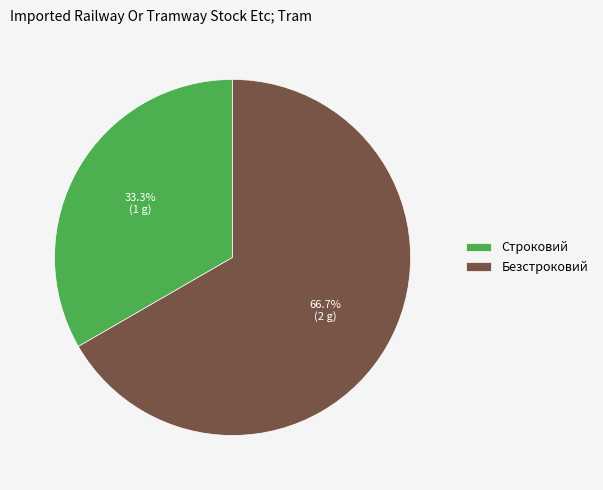

Approximately how many times larger is the value at Строковий compared to Безстроковий?

0.5